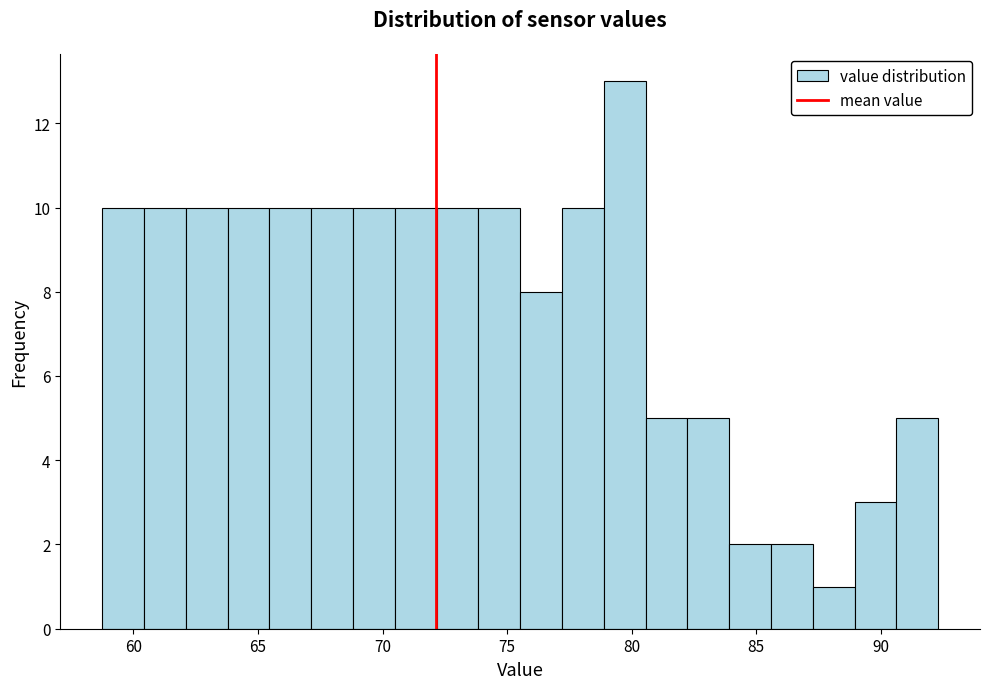

Read against the x-axis, roughly where is the centre of the tallest bar?

79.5